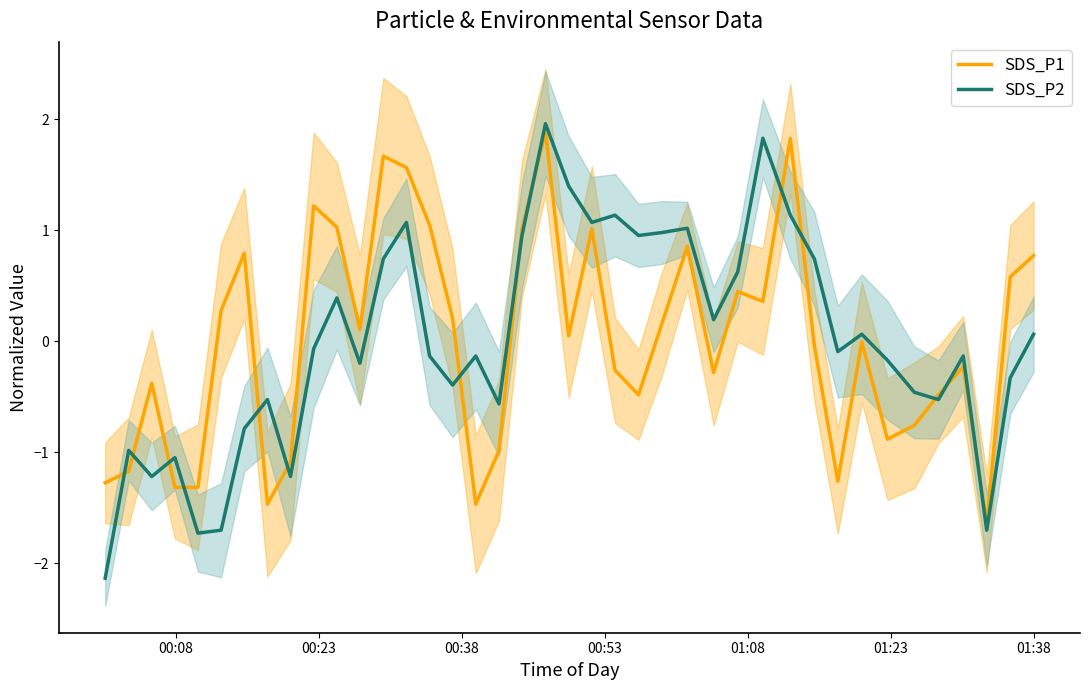

What is the highest value of the SDS_P1 series?

1.9